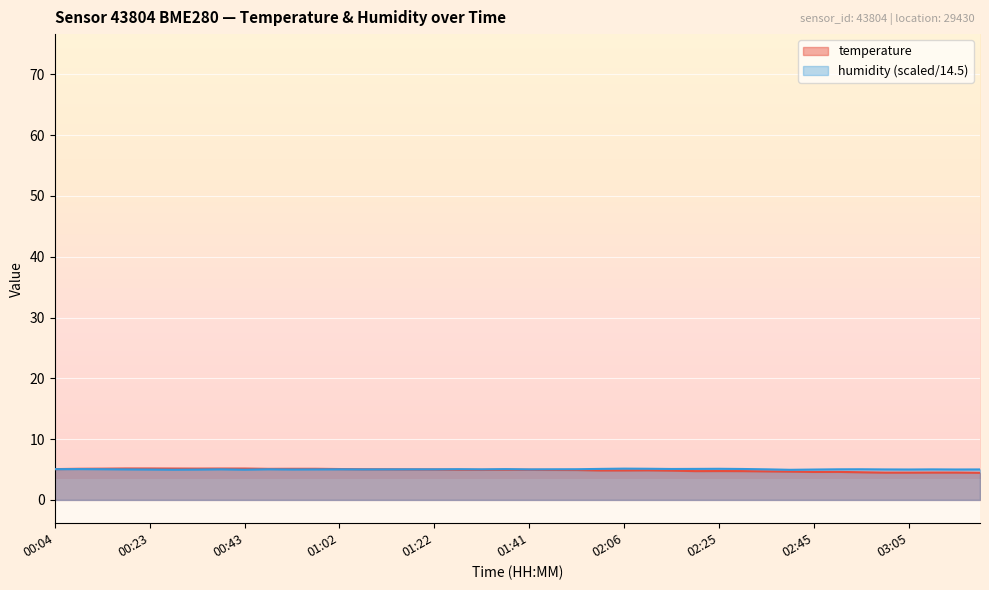

What is the value of the humidity point at the 26th from the left?

5.1